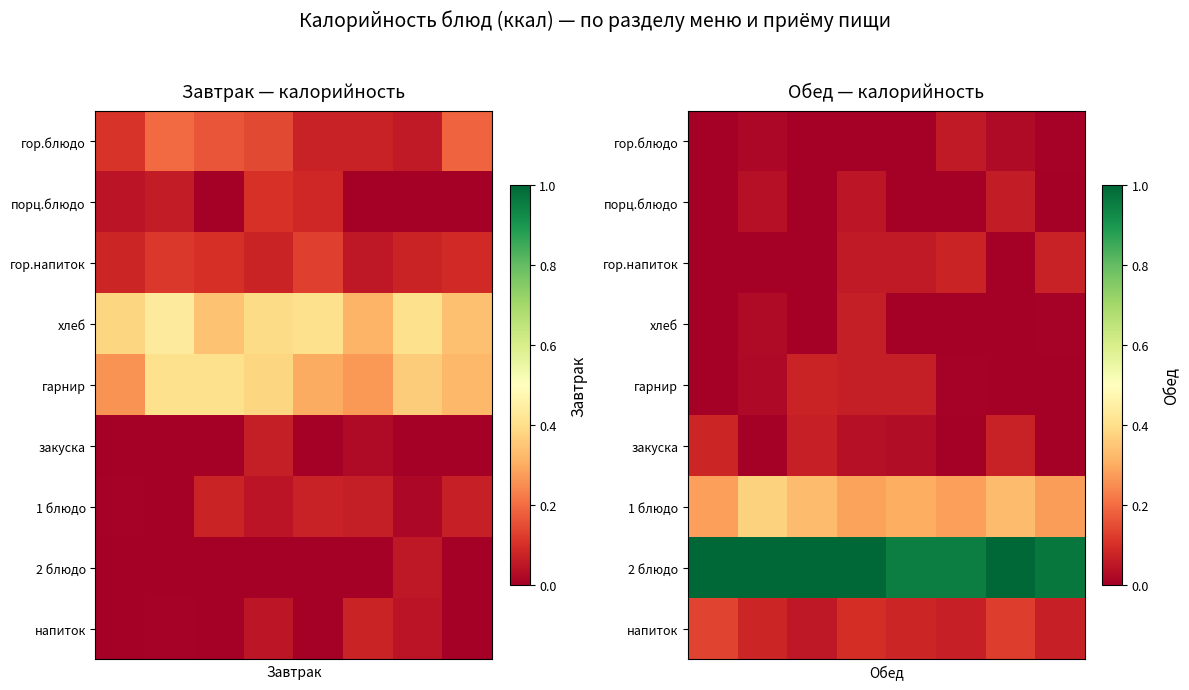

What is the spread (max minus min) of values at 3?

1.0